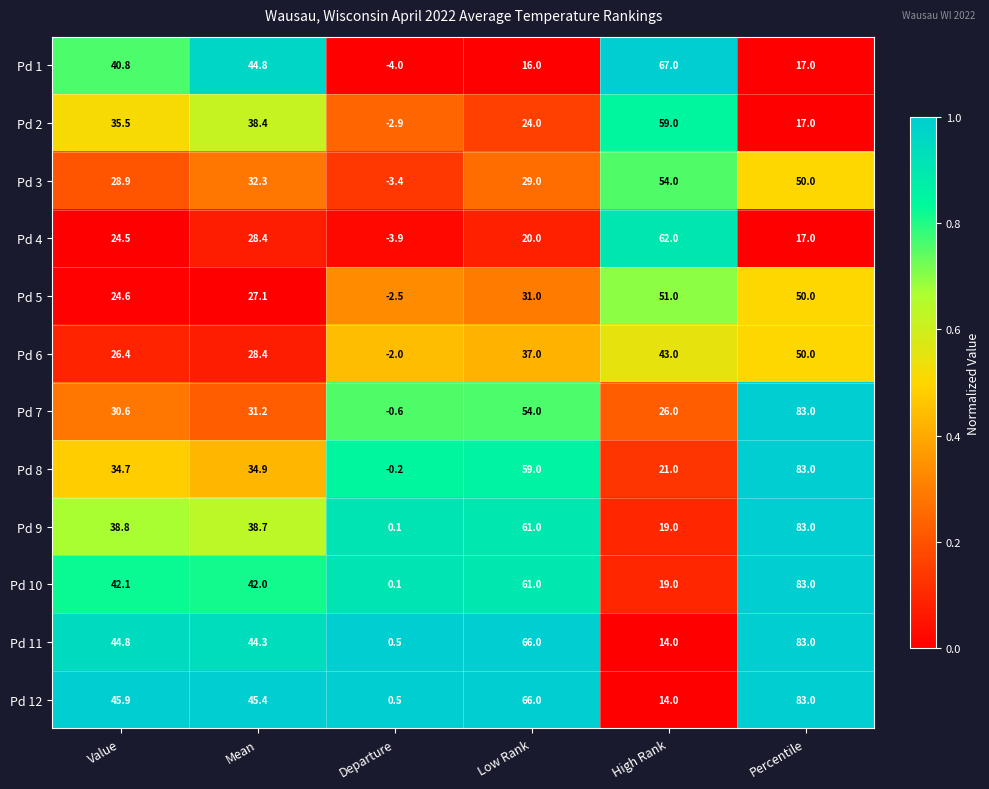

What is the total value across all series at Low Rank?

524.0